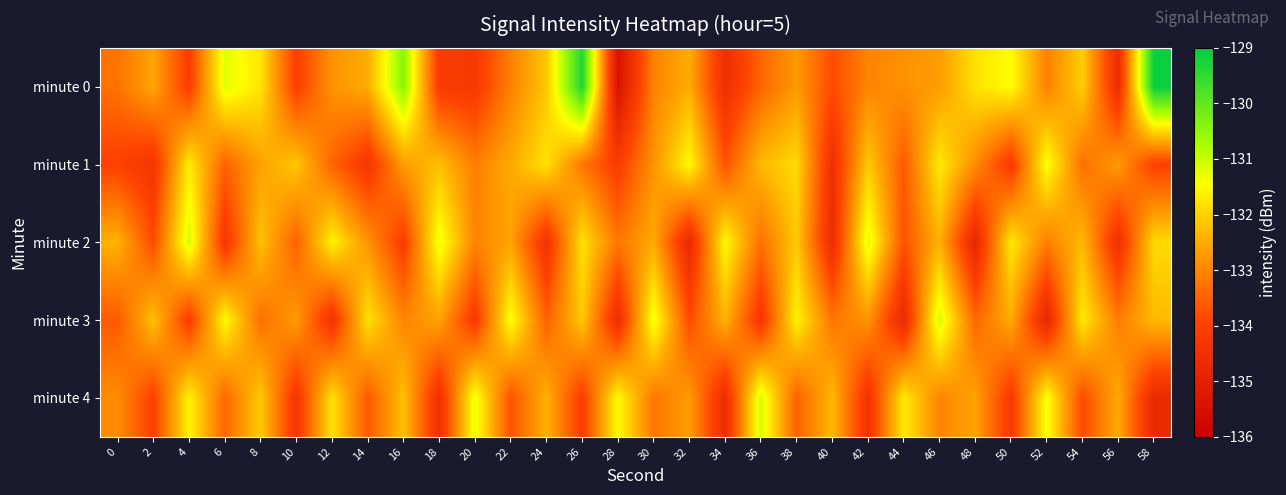

Reading left to right, list all the values displayed in this chart.

minute 0: 0=-133.3	2=-132.6	4=-134.1	6=-131.2	8=-131.8	10=-134.0	12=-132.8	14=-132.5	16=-130.4	18=-134.2	20=-134.2	22=-133.0	24=-132.1	26=-129.4	28=-135.4	30=-133.1	32=-132.5	34=-134.5	36=-133.4	38=-132.7	40=-133.8	42=-133.0	44=-132.8	46=-132.7	48=-131.8	50=-131.4	52=-133.1	54=-132.0	56=-134.6	58=-129.1
minute 1: 0=-134.0	2=-134.4	4=-131.7	6=-133.5	8=-132.6	10=-132.1	12=-133.4	14=-134.3	16=-132.7	18=-132.2	20=-133.1	22=-132.5	24=-131.8	26=-133.2	28=-134.1	30=-132.8	32=-131.5	34=-133.7	36=-132.3	38=-131.9	40=-134.5	42=-132.1	44=-133.6	46=-131.7	48=-132.9	50=-134.2	52=-131.4	54=-133.3	56=-132.7	58=-134.0
minute 2: 0=-132.4	2=-133.8	4=-131.1	6=-134.3	8=-132.2	10=-133.5	12=-131.6	14=-132.8	16=-134.1	18=-131.3	20=-133.0	22=-132.6	24=-134.4	26=-131.8	28=-133.2	30=-132.5	32=-134.7	34=-131.5	36=-133.3	38=-132.1	40=-134.6	42=-131.2	44=-133.7	46=-132.4	48=-134.8	50=-131.7	52=-133.1	54=-132.3	56=-134.5	58=-131.9
minute 3: 0=-133.6	2=-132.2	4=-134.1	6=-131.5	8=-133.3	10=-132.7	12=-134.4	14=-131.8	16=-133.0	18=-132.6	20=-134.2	22=-131.4	24=-133.5	26=-132.1	28=-134.6	30=-131.3	32=-133.8	34=-132.4	36=-134.3	38=-131.6	40=-133.2	42=-132.8	44=-134.7	46=-131.1	48=-133.4	50=-132.5	52=-134.8	54=-131.7	56=-133.1	58=-132.3
minute 4: 0=-132.9	2=-134.0	4=-131.6	6=-133.4	8=-132.1	10=-134.3	12=-131.8	14=-133.6	16=-132.2	18=-134.5	20=-131.3	22=-133.7	24=-132.4	26=-134.1	28=-131.5	30=-133.2	32=-132.7	34=-134.6	36=-131.1	38=-133.5	40=-132.3	42=-134.4	44=-131.7	46=-133.0	48=-132.6	50=-134.2	52=-131.4	54=-133.8	56=-132.5	58=-134.7